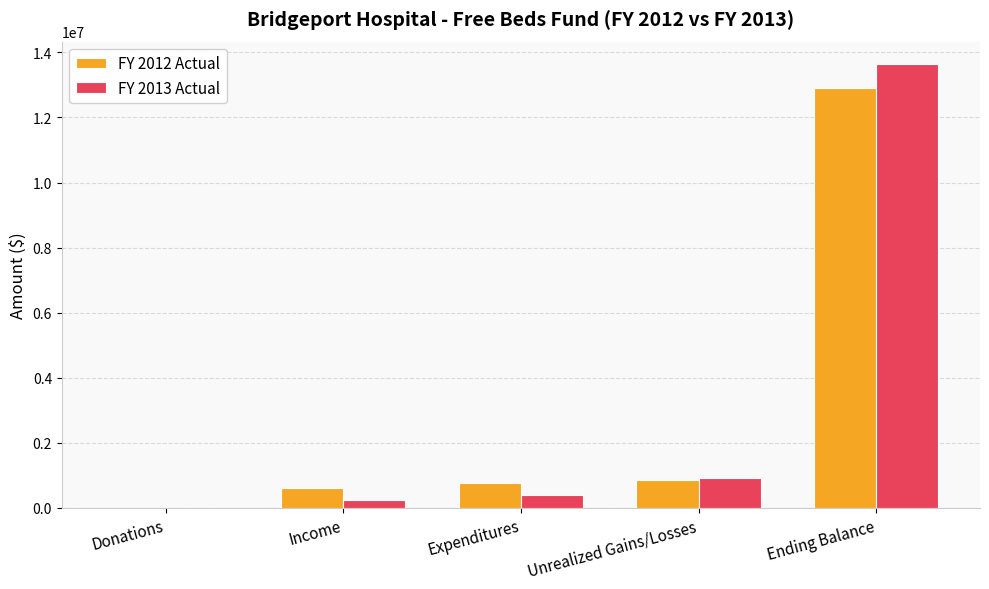

What is the maximum value for FY 2013 Actual?

13648865.4